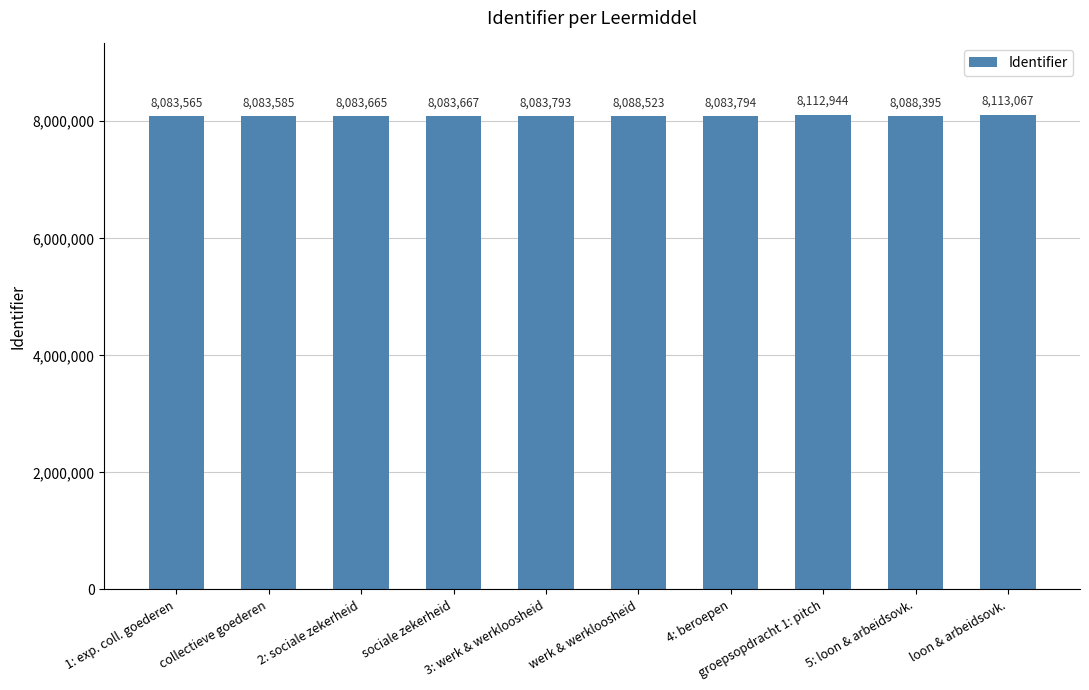

Does the chart contain any negative values?

No